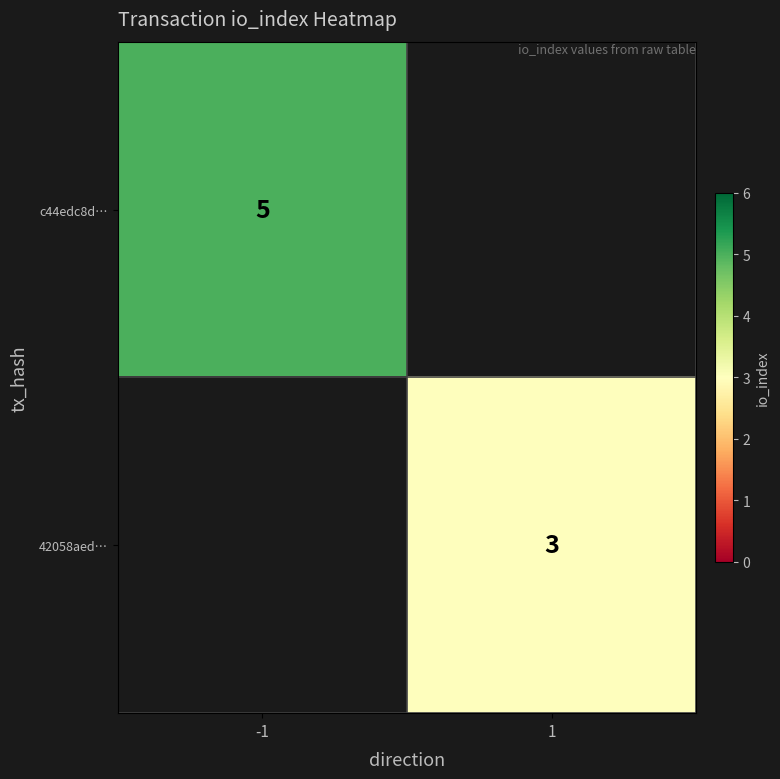

The value of c44edc8d… at -1 is 5. True or false?

True